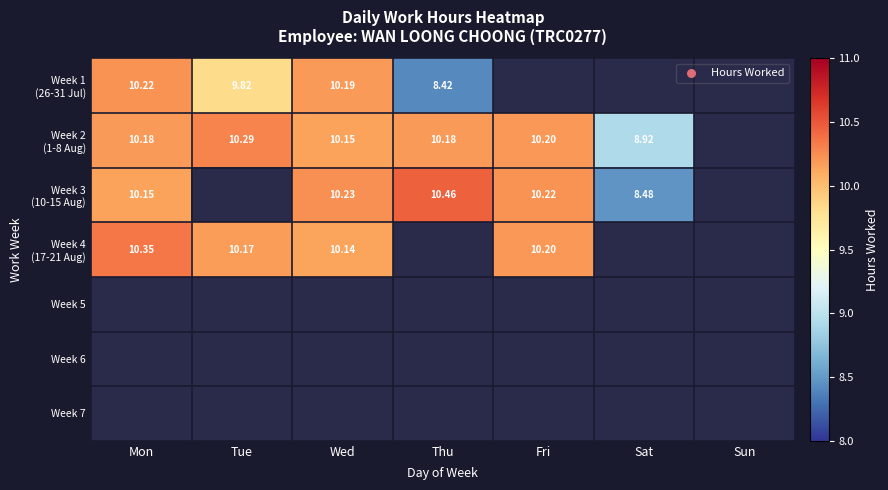

How many positive values does the Week 4 (17-21 Aug) series have?

4